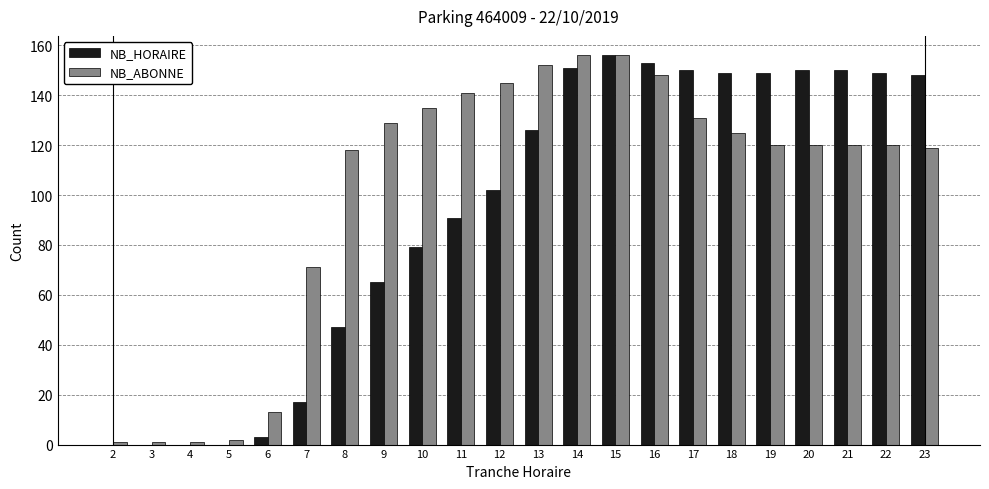

What value does the NB_ABONNE series have at 9?

129